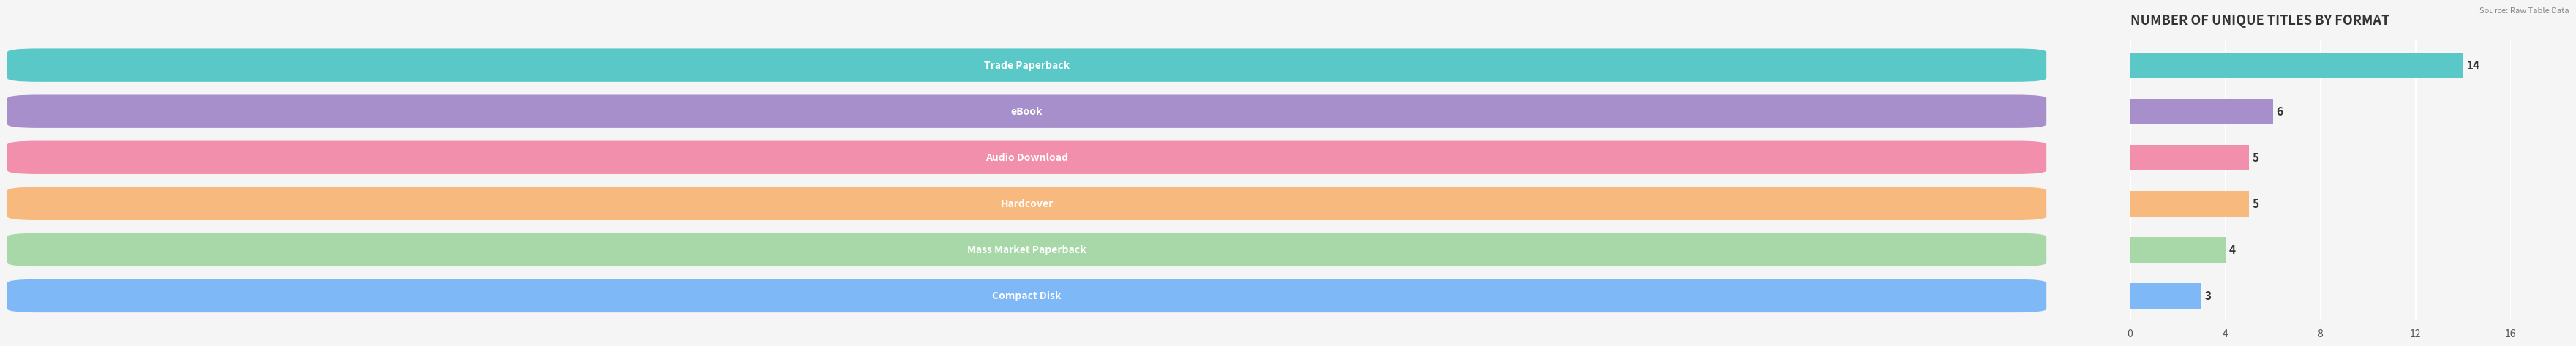

What is the sum of all values?

37